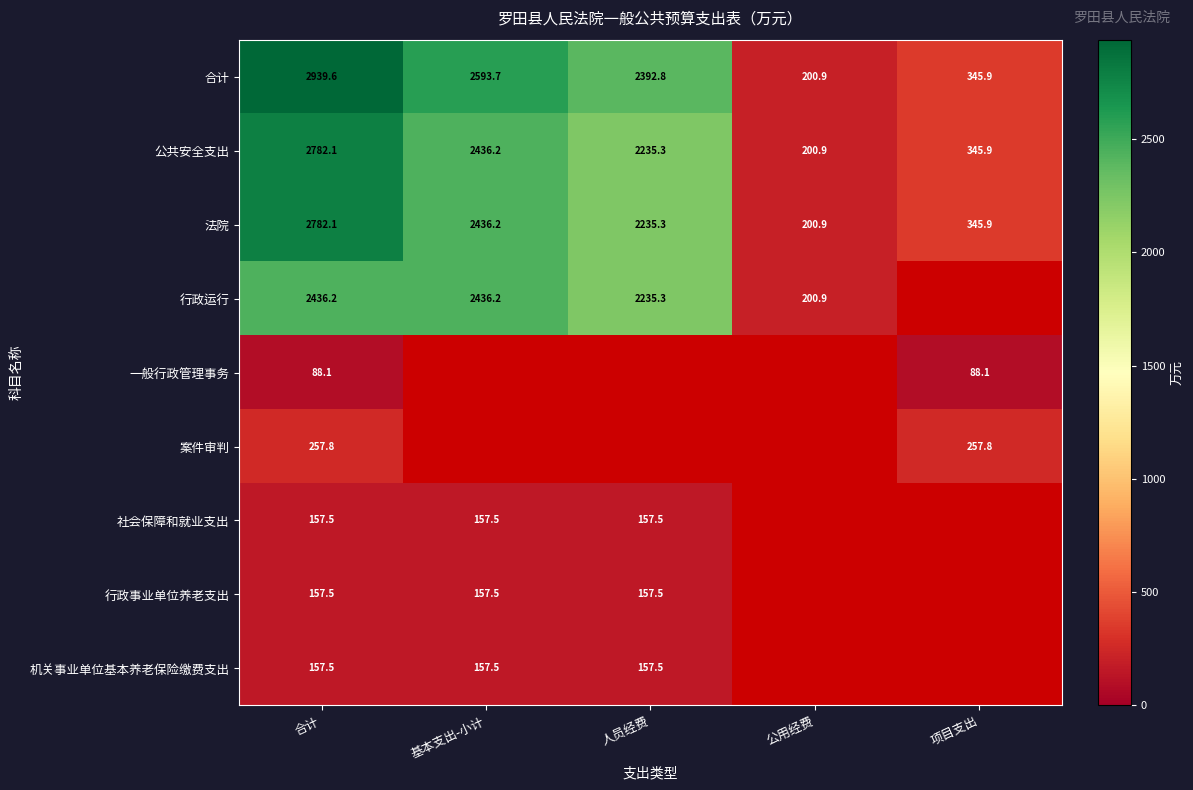

Which category has the highest value across all series?

合计